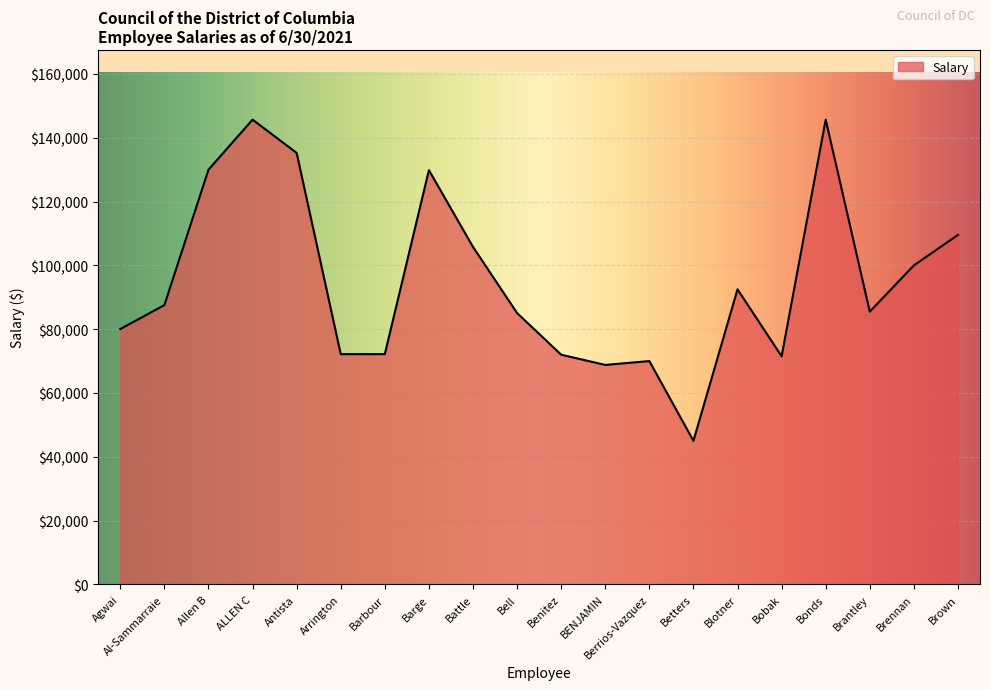

Between Berrios-Vazquez and Bell, which is larger?

Bell